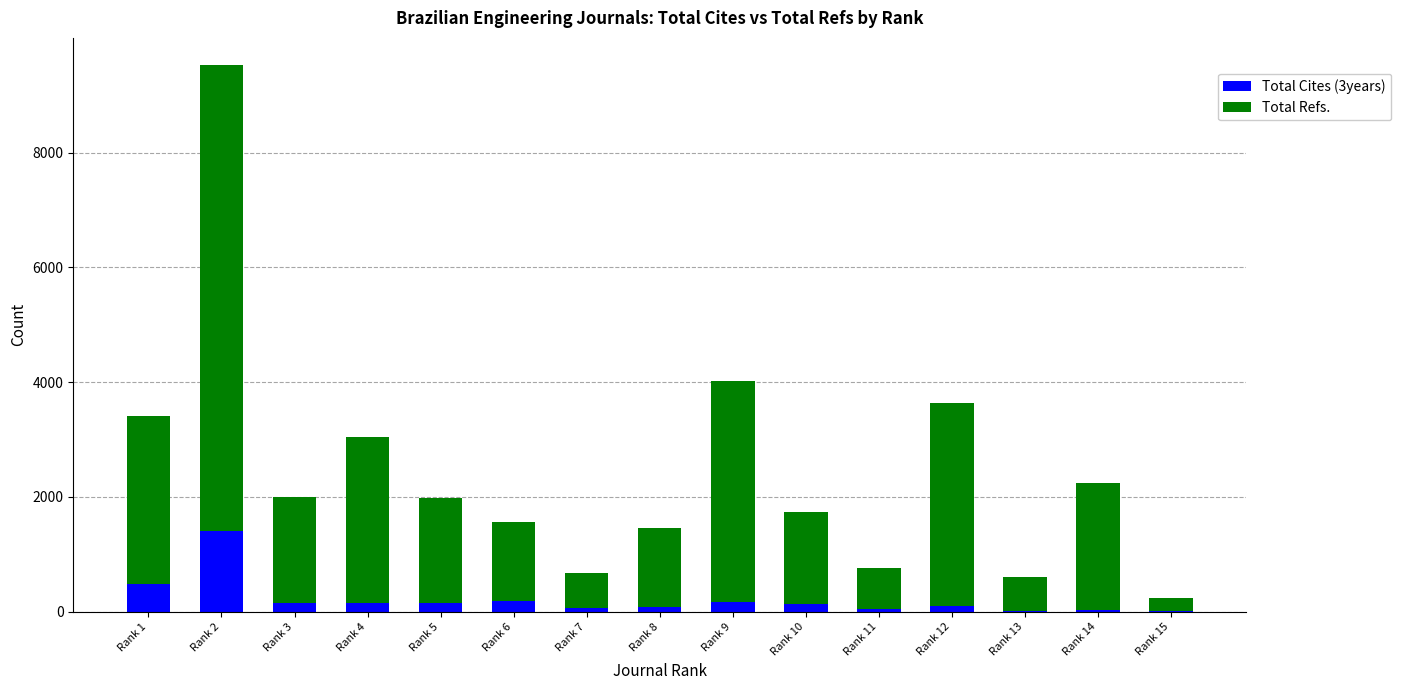

Which category has the highest value in the Total Cites (3years) series?

Rank 2